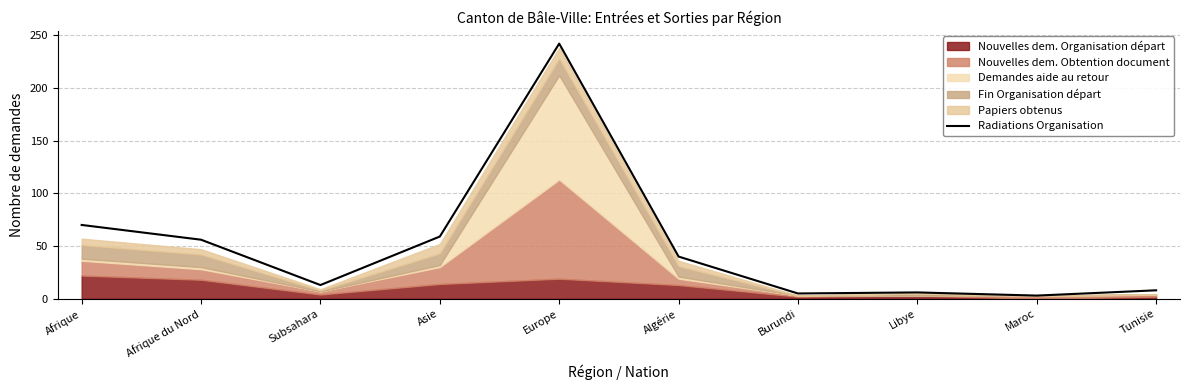

What is the difference between the maximum and second lowest values?

237